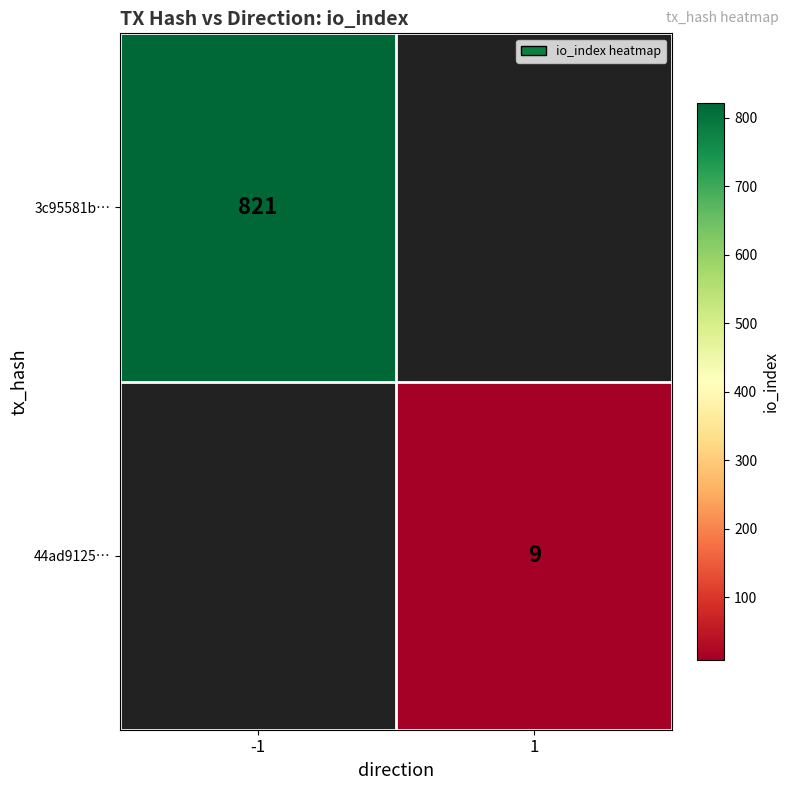

The 44ad9125… series shows 9 at 1. True or false?

True